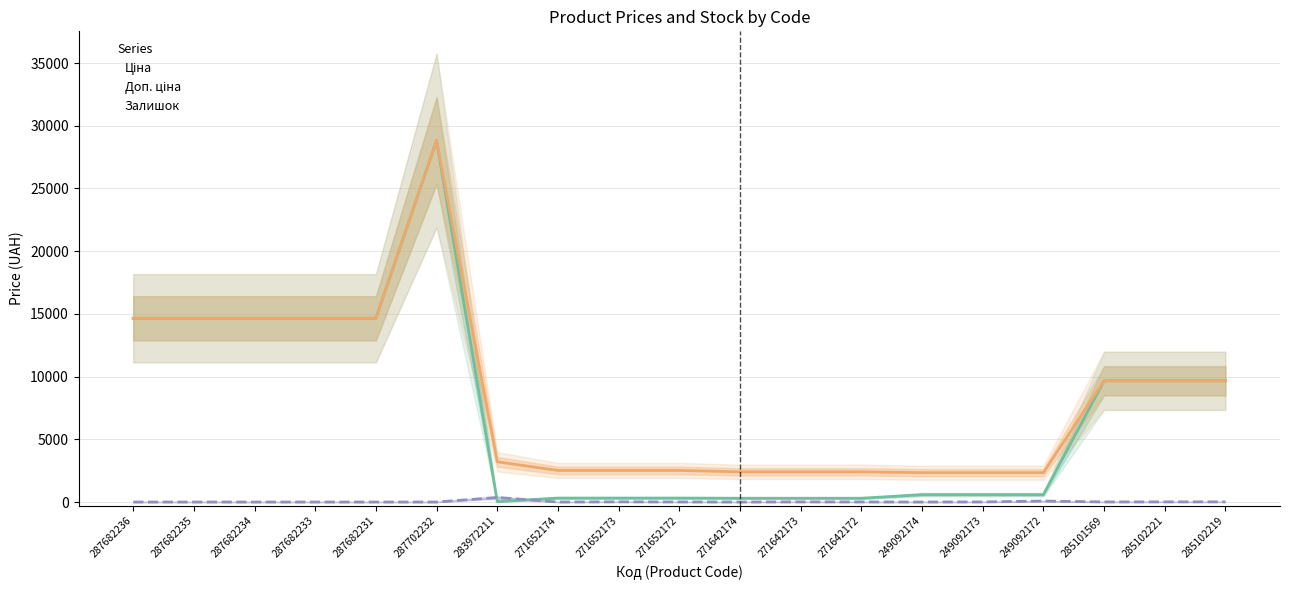

True or false: Доп. ціна and Залишок intersect in this chart.

False